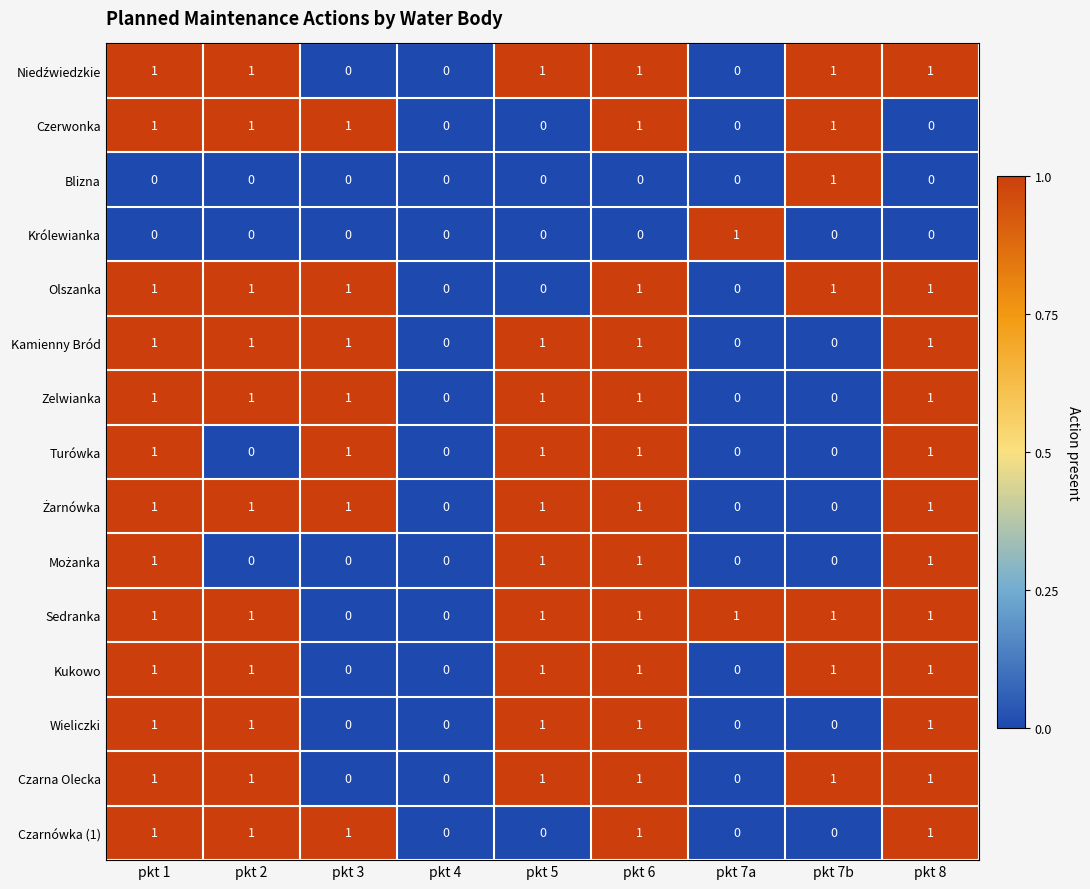

What is the sum of all Sedranka values?

7